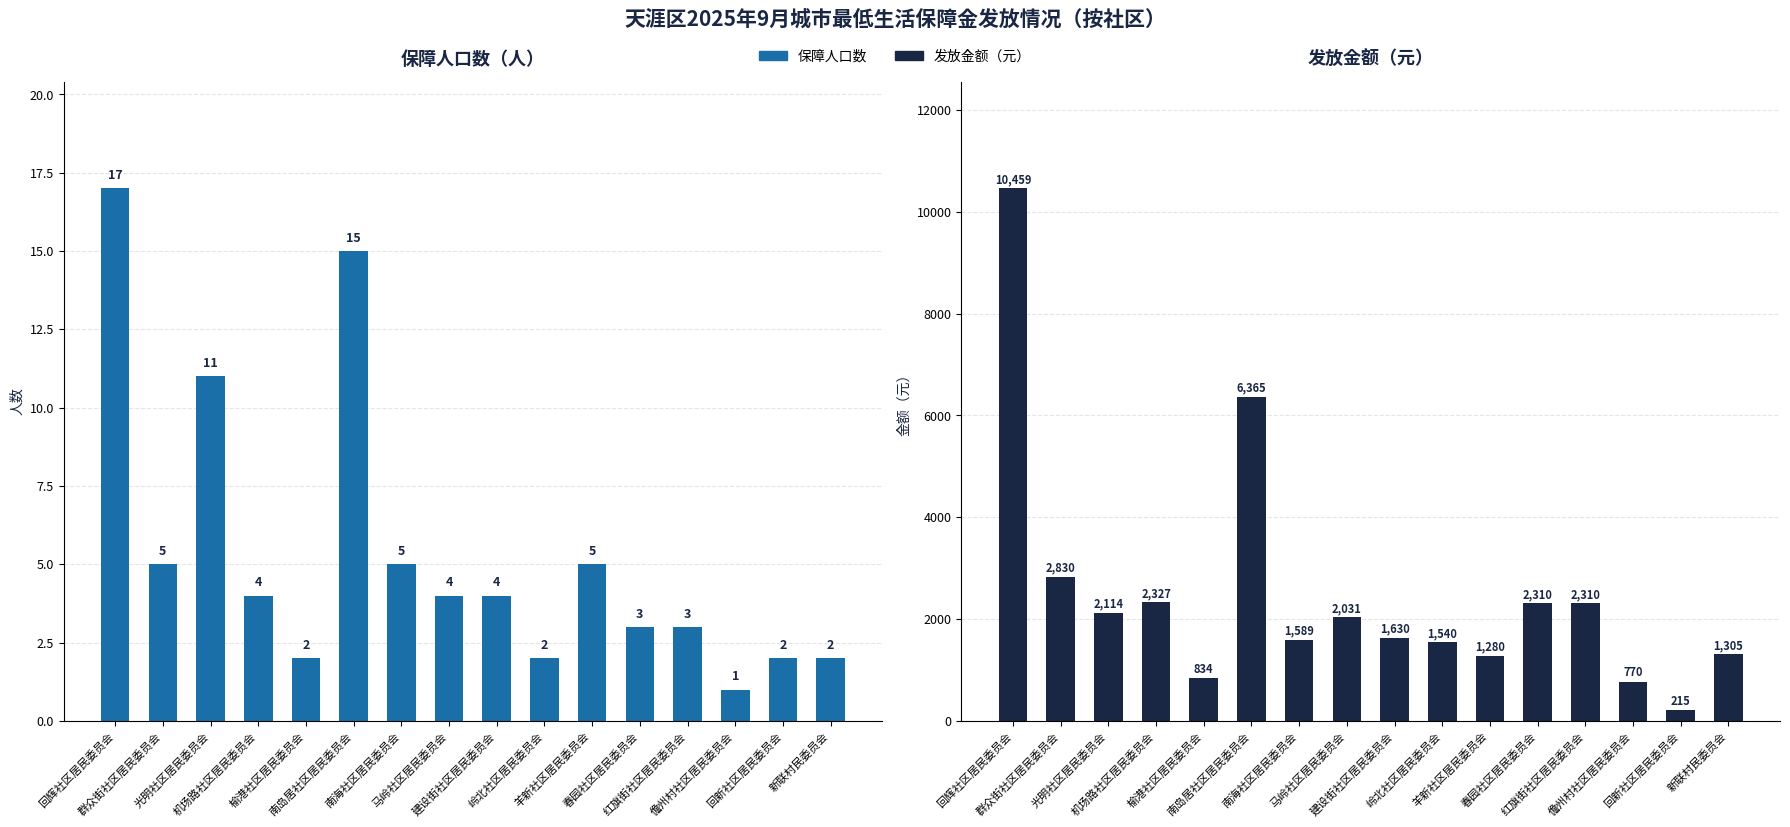

How many data points in 发放金额（元） are above 2031?

7